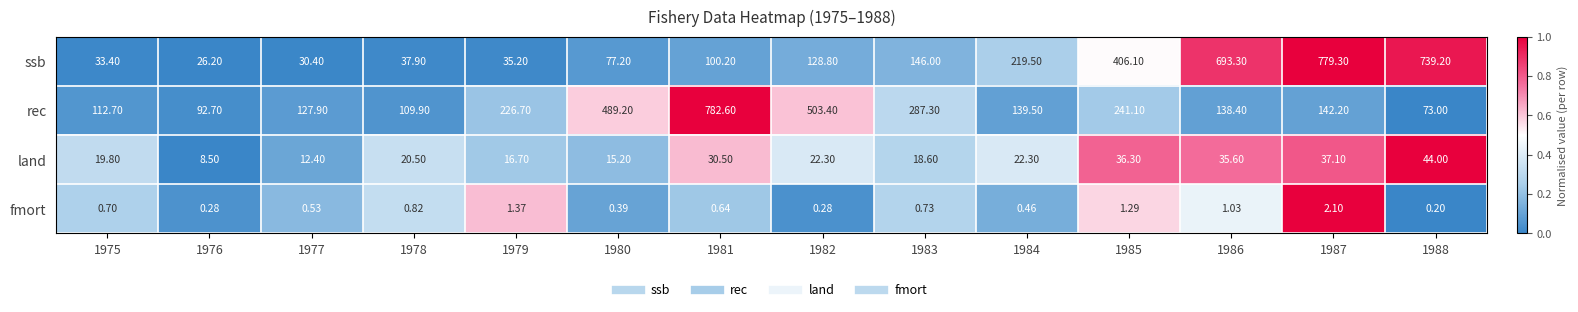

Is the value of fmort at 1983 greater than the value of ssb at 1978?

No